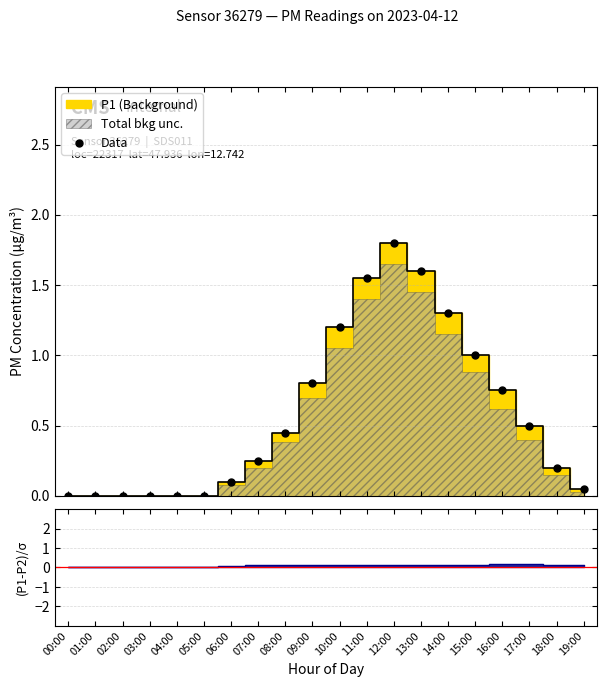

What is the sum of all values?

11.6